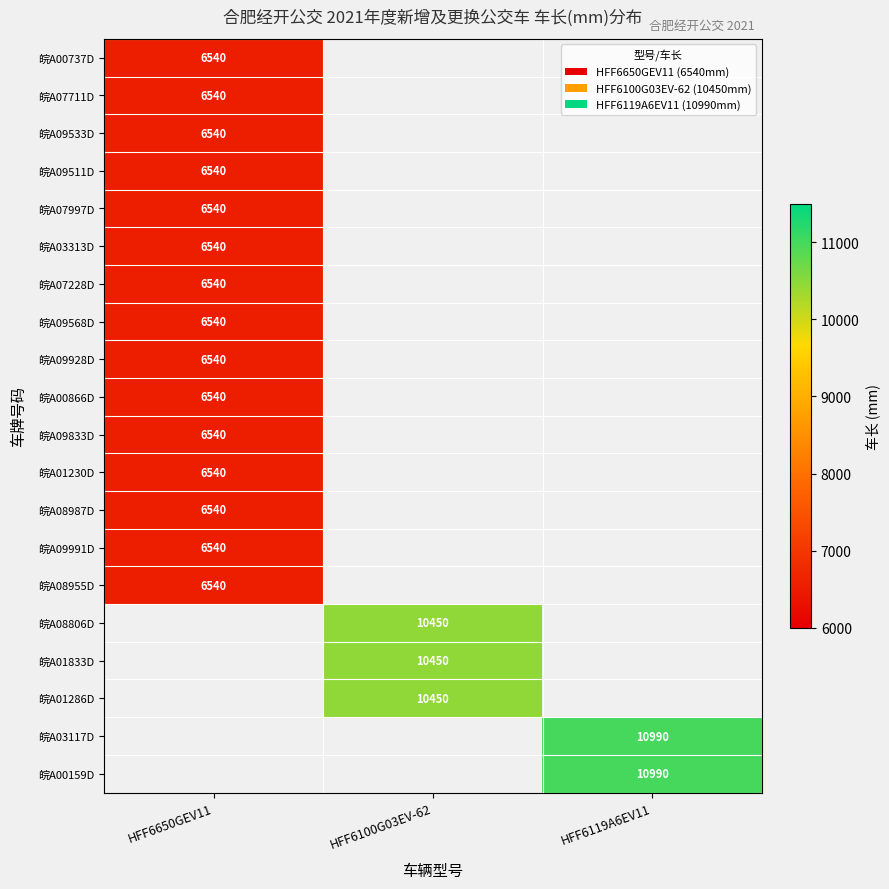

Is the value of 皖A08987D at HFF6650GEV11 greater than the value of 皖A09568D at HFF6650GEV11?

No